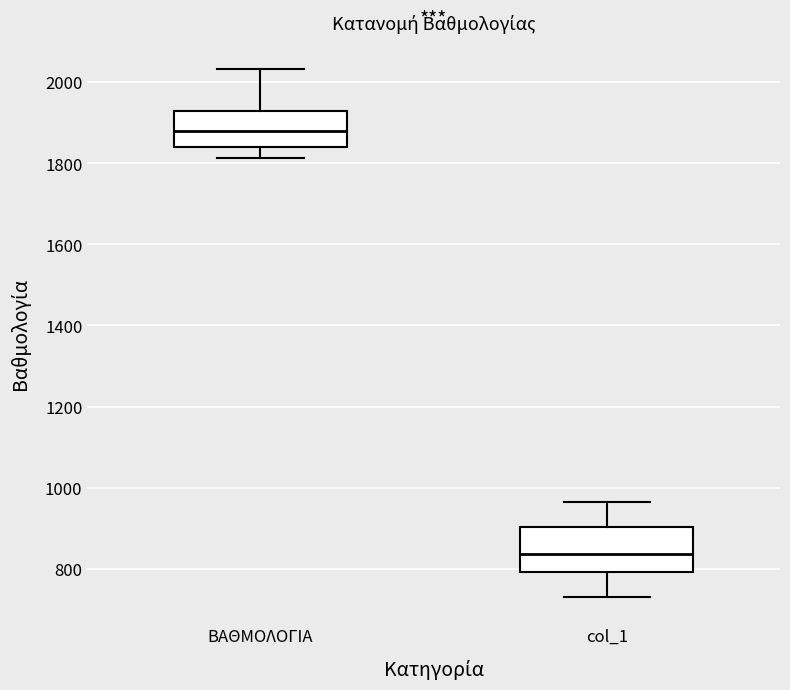

Reading left to right, transcribe this box plot: for each box, give where its median line is, the range the box spans, and where its two whiskers end, as read against the y-axis. The values are not printed on the chart, so give them approximately, as read against the axis.

ΒΑΘΜΟΛΟΓΙΑ: median 1880, box 1840 to 1920, whiskers 1820 to 2040
col_1: median 840, box 800 to 900, whiskers 740 to 960